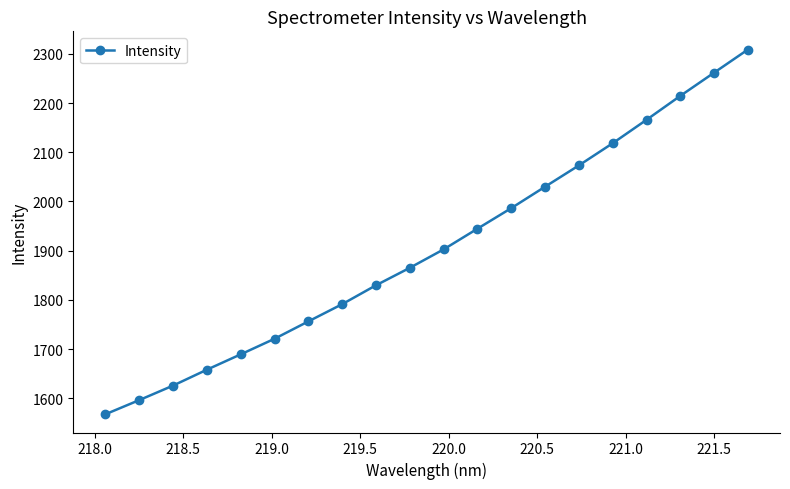

What is the difference between the maximum and minimum values?

741.2